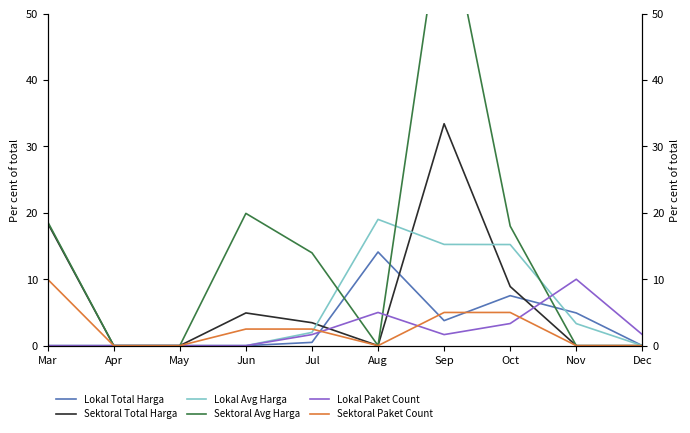

The Sektoral Total Harga series shows 0.0 at Apr. True or false?

True